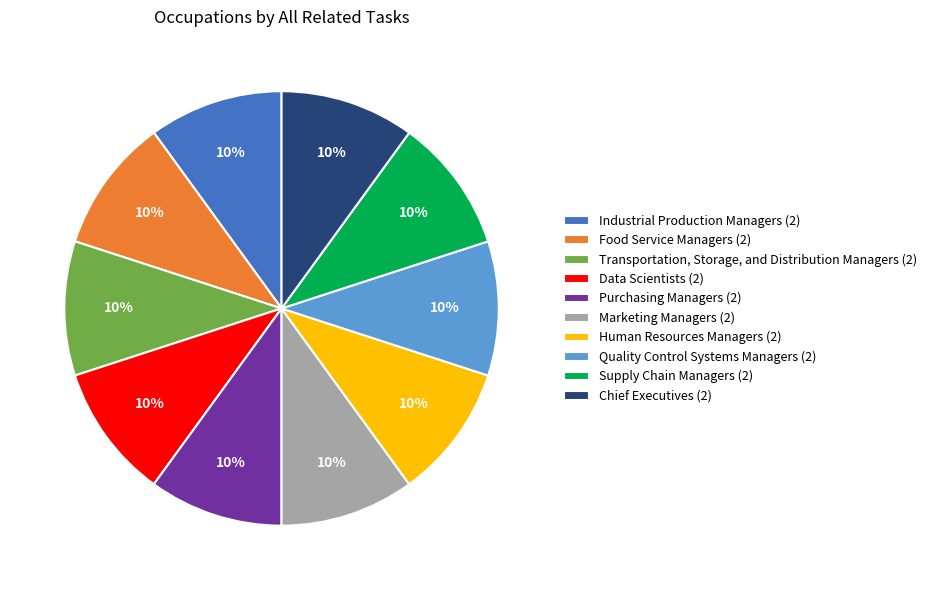

How many segments does this pie chart have?

10